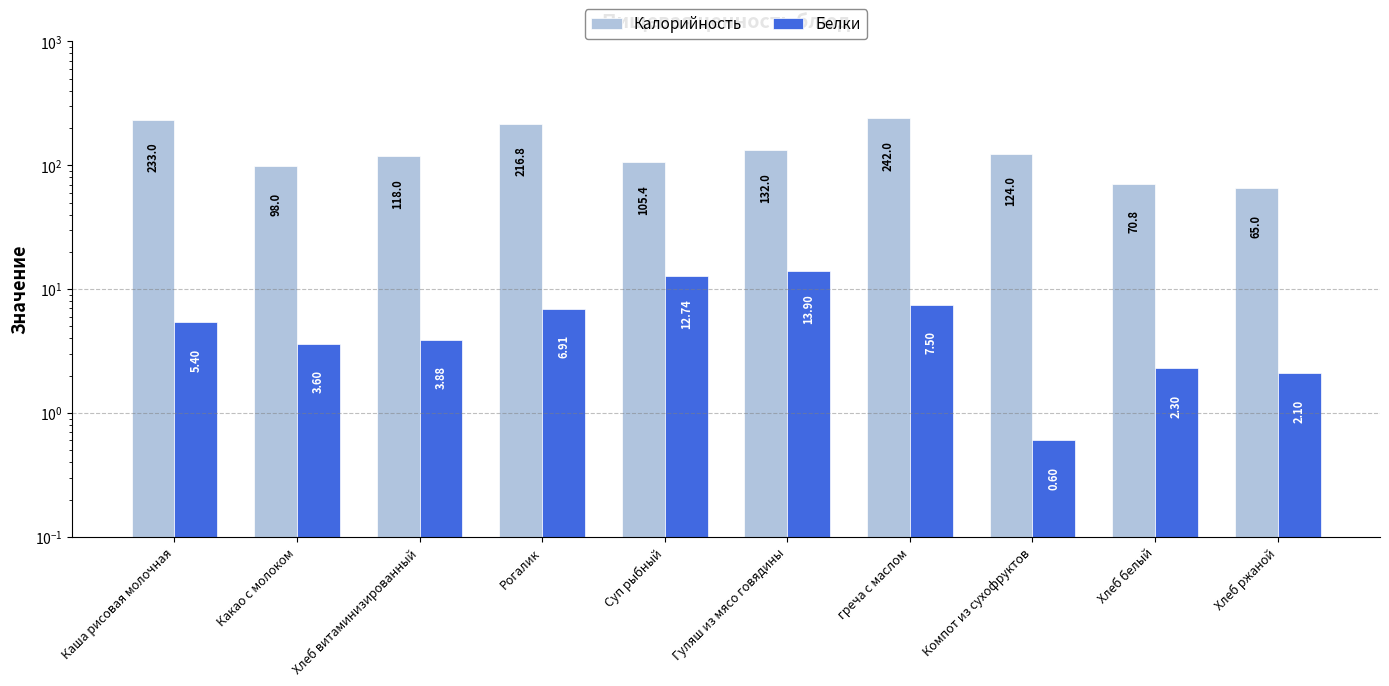

At how many categories does at least one series exceed 152?

3